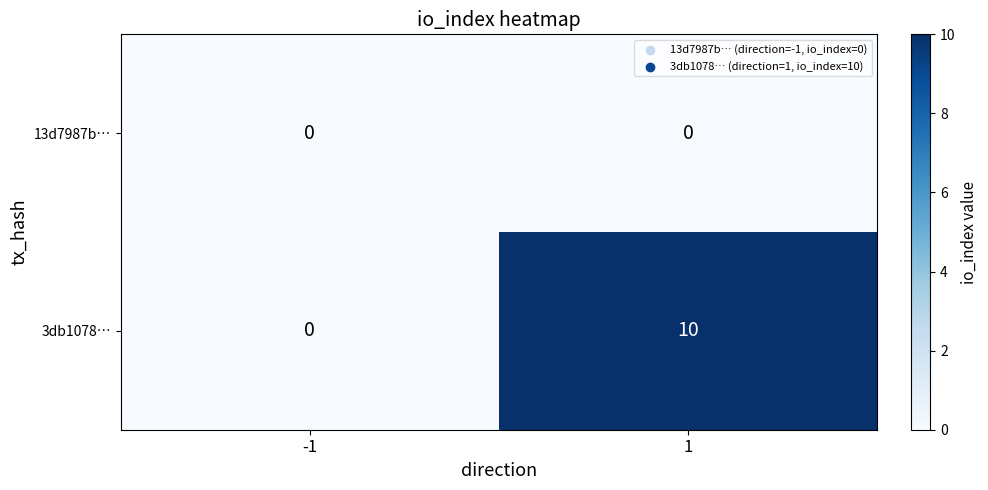

Reading left to right, list all the values displayed in this chart.

13d7987b…: -1=0	1=0
3db1078…: -1=0	1=10